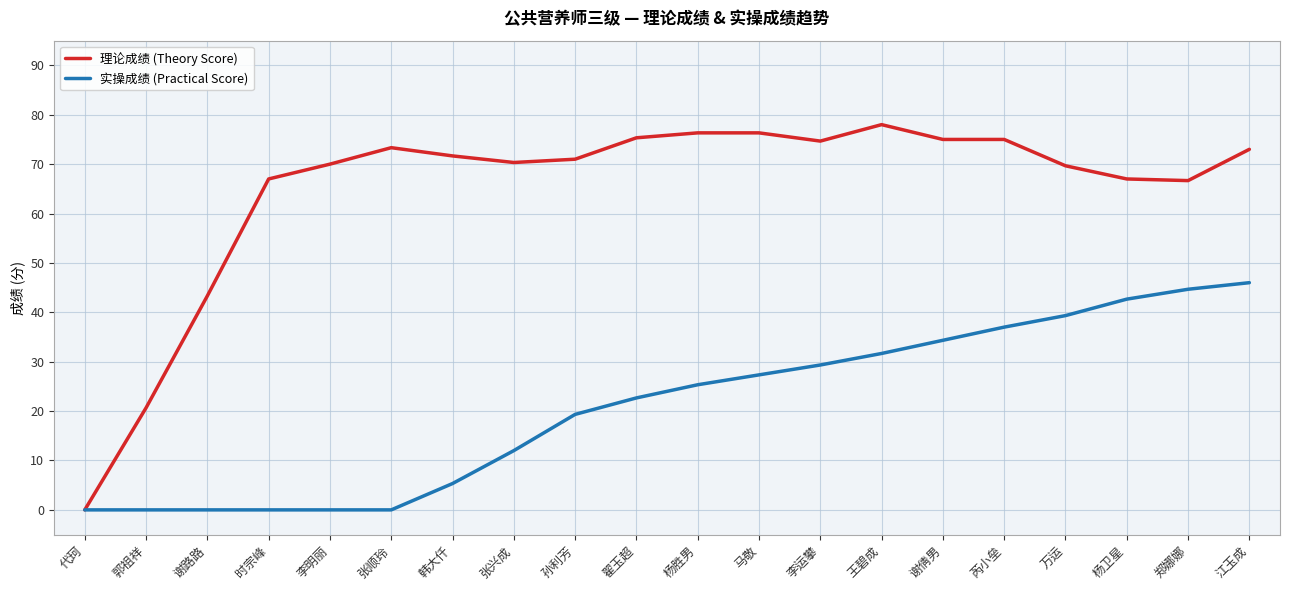

How many positive values does the 理论成绩 (Theory Score) series have?

19